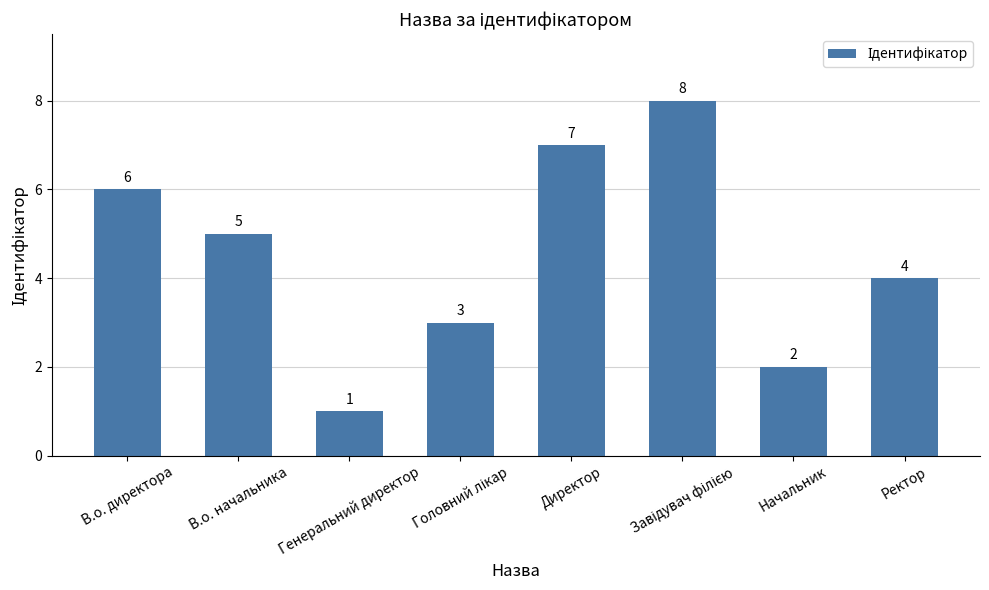

What is the change in value from Генеральний директор to Начальник?

+1